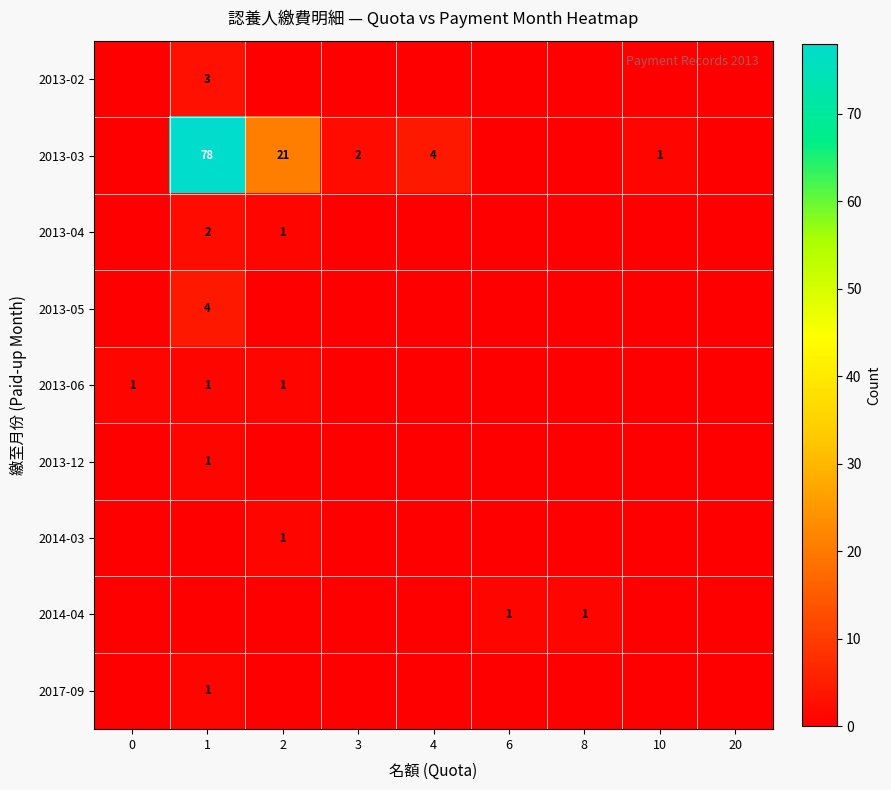

What is the spread (max minus min) of values at 6?

1